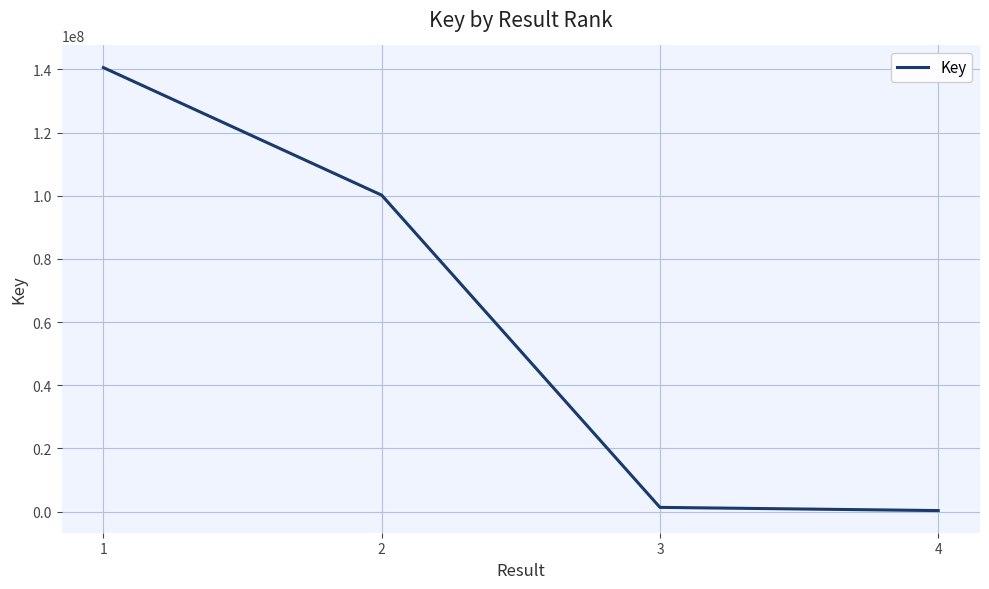

True or false: there are more than 0 points higher than both neighbors.

False